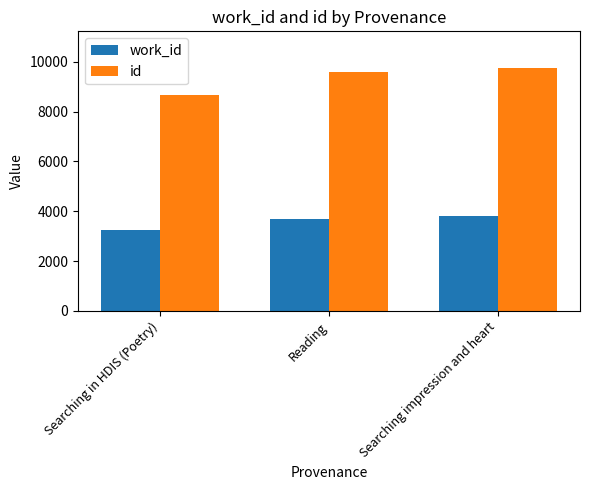

How many series are shown in this chart?

2